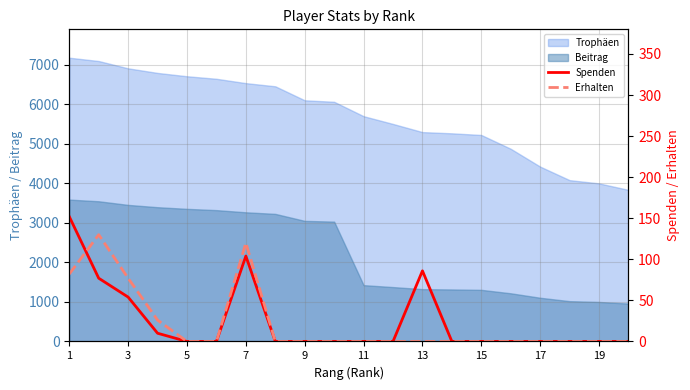

Which category has the highest value across all series?

1